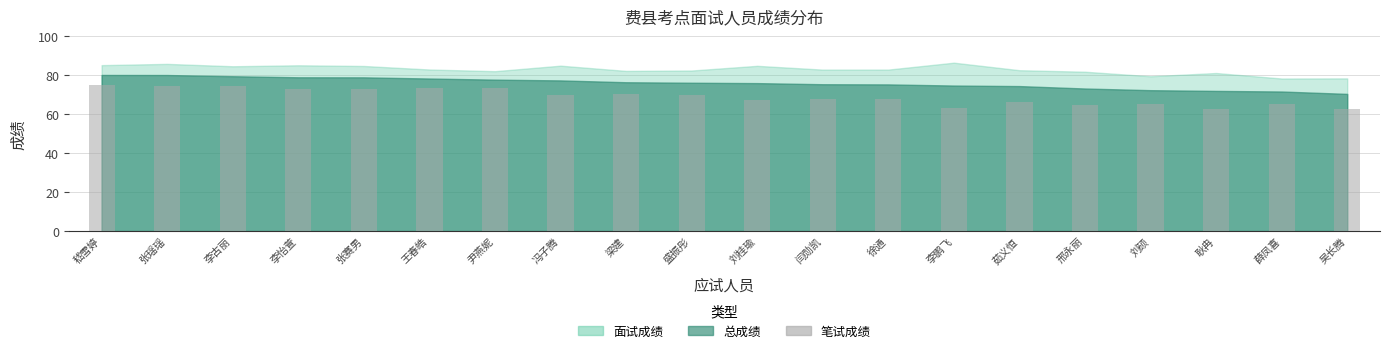

The chart shows a value of 62.7 at 耿冉. True or false?

True